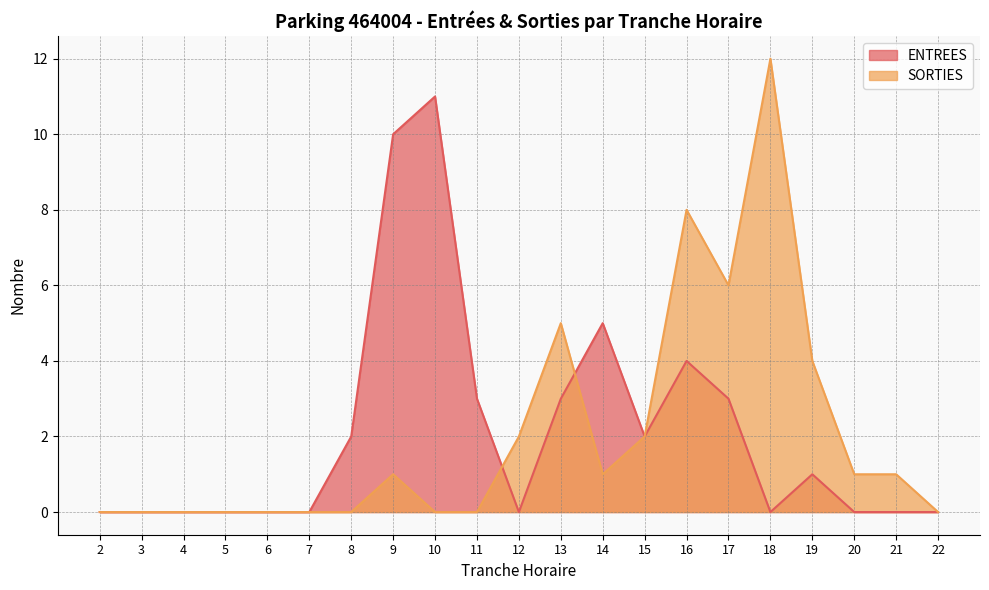

True or false: SORTIES and ENTREES cross at least once.

True